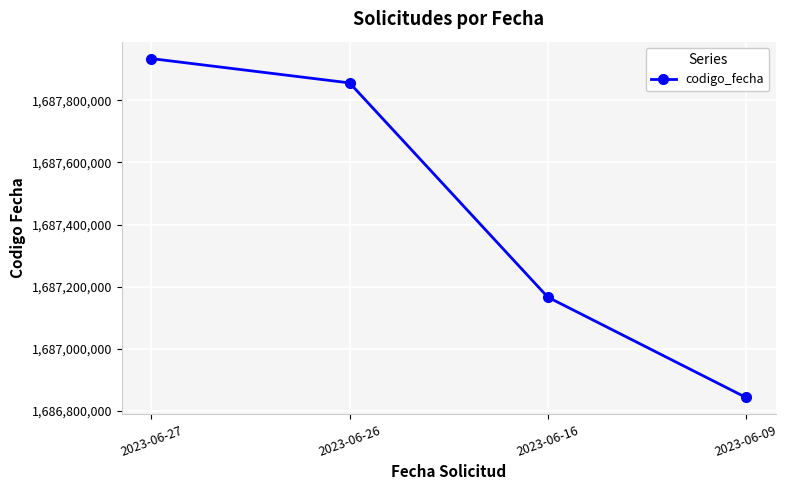

Rank the categories by value from lowest to highest.

2023-06-09, 2023-06-16, 2023-06-26, 2023-06-27